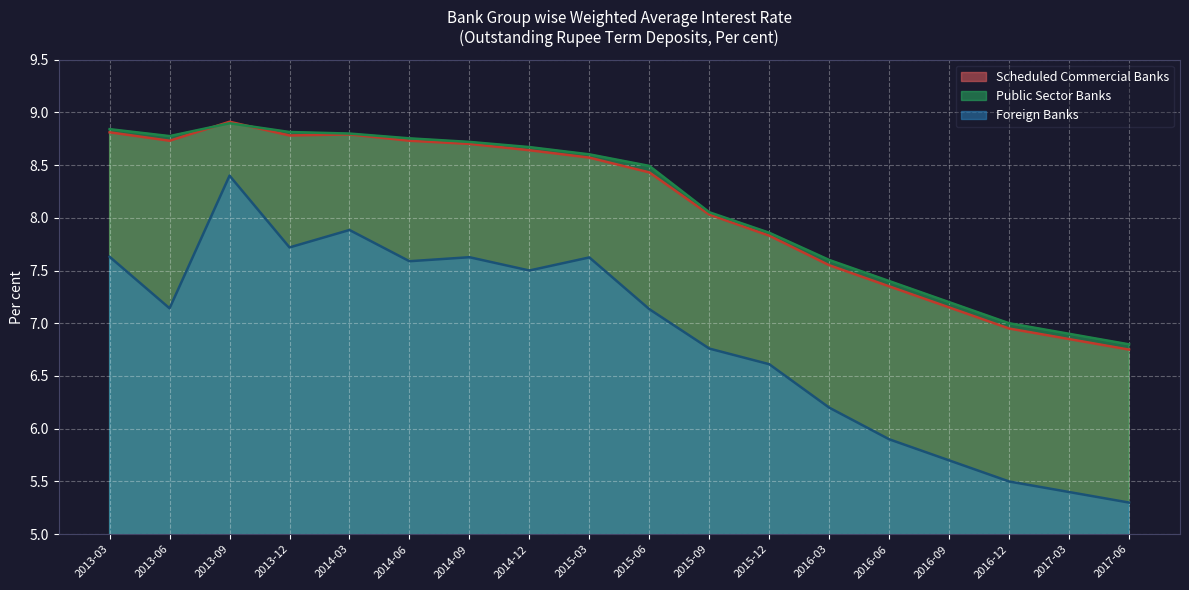

Reading left to right, list all the values displayed in this chart.

Foreign Banks: 7.6	7.1	8.4	7.7	7.9	7.6	7.6	7.5	7.6	7.1	6.8	6.6	6.2	5.9	5.7	5.5	5.4	5.3
Public Sector Banks: 8.8	8.8	8.9	8.8	8.8	8.8	8.7	8.7	8.6	8.5	8.1	7.9	7.6	7.4	7.2	7.0	6.9	6.8
Scheduled Commercial Banks: 8.8	8.7	8.9	8.8	8.8	8.7	8.7	8.6	8.6	8.4	8.0	7.8	7.5	7.3	7.2	7.0	6.8	6.8